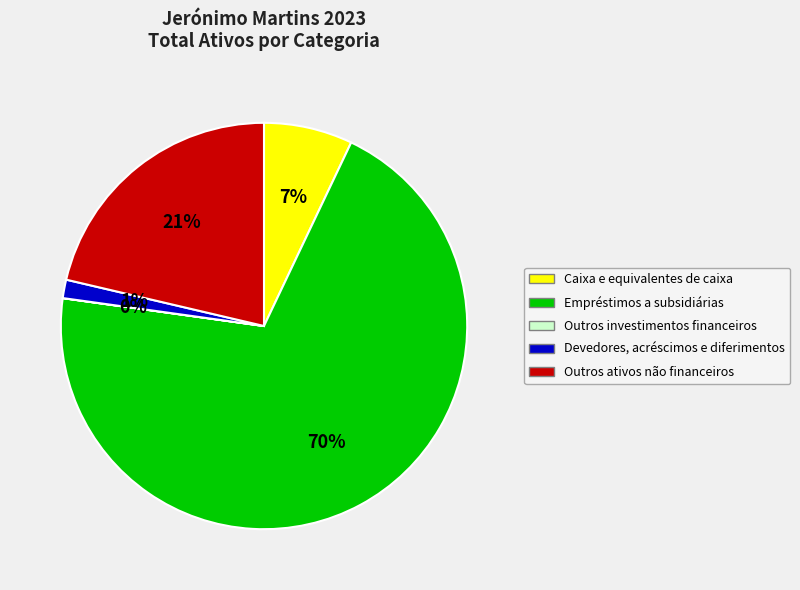

Does Empréstimos a subsidiárias account for over 50% of the chart?

Yes